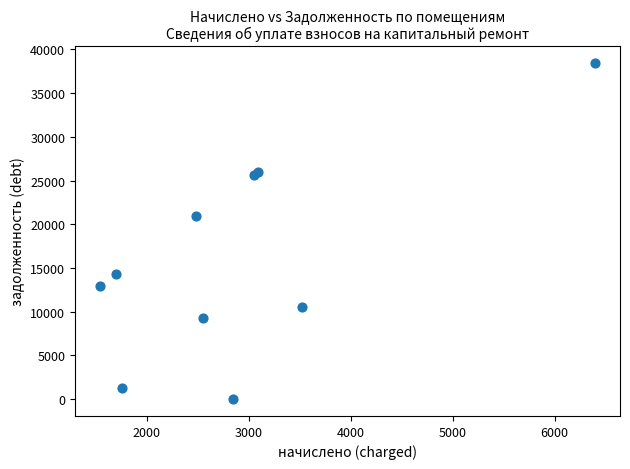

What Y value in the scatter plot is closest to 19229?

20913.8